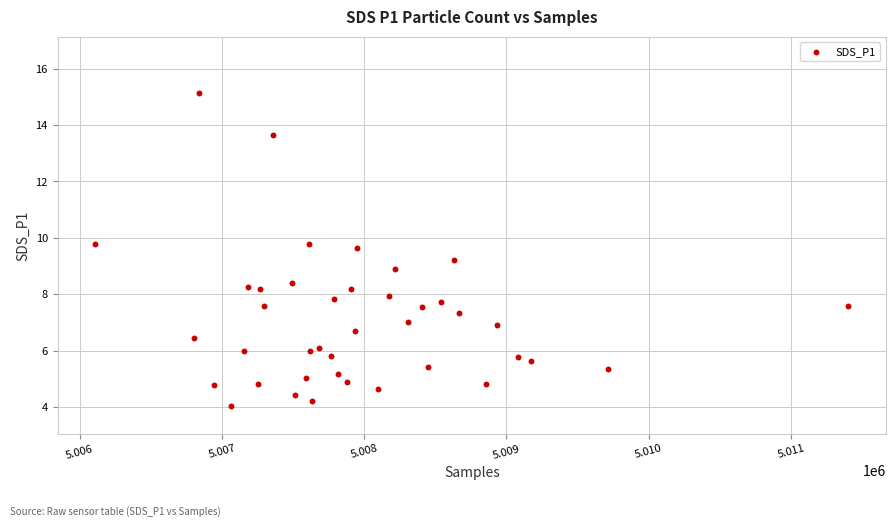

What is the range of X values (max minus min)?

5292.0